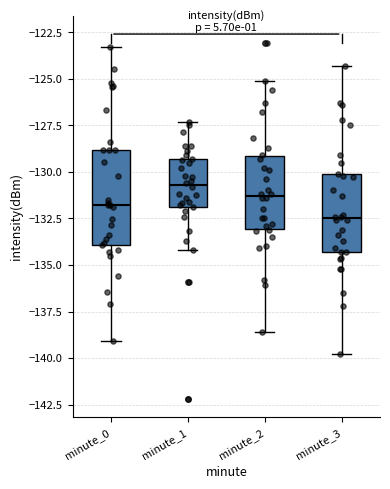

Reading left to right, transcribe this box plot: for each box, give where its median line is, the range the box spans, and where its two whiskers end, as read against the y-axis. The values are not printed on the chart, so give them approximately, as read against the axis.

minute_0: median -132.0, box -134.0 to -129.0, whiskers -139.0 to -123.5
minute_1: median -130.5, box -132.0 to -129.5, whiskers -134.0 to -127.5
minute_2: median -131.5, box -133.0 to -129.0, whiskers -138.5 to -125.0
minute_3: median -132.5, box -134.5 to -130.0, whiskers -140.0 to -124.5